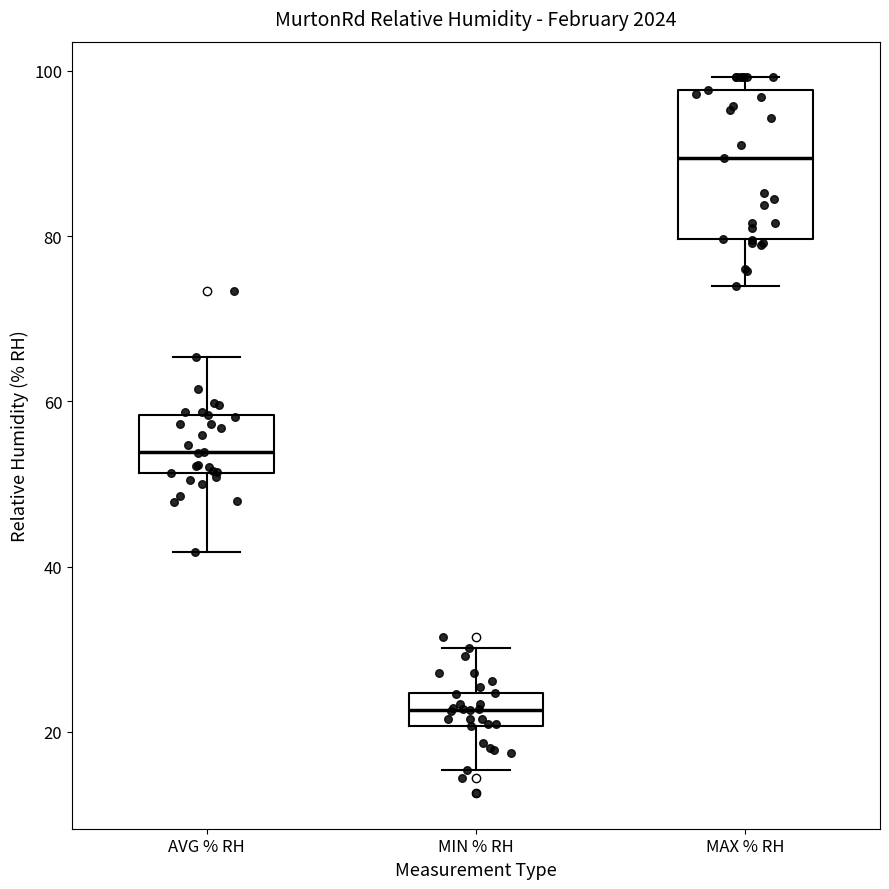

Which box has the highest median line?

MAX % RH